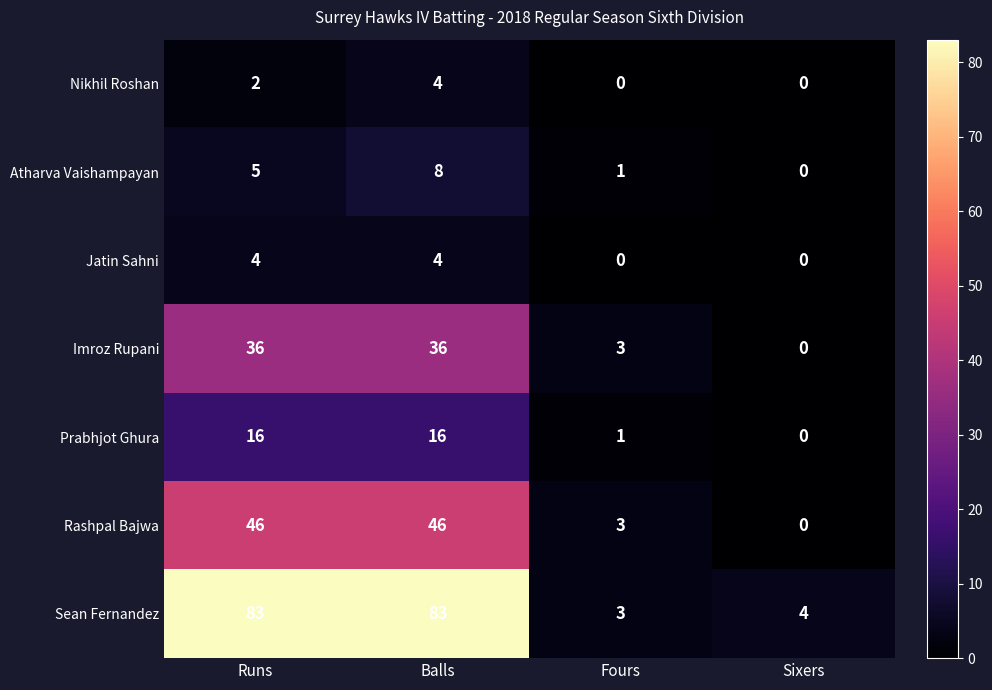

How many series are shown in this chart?

7